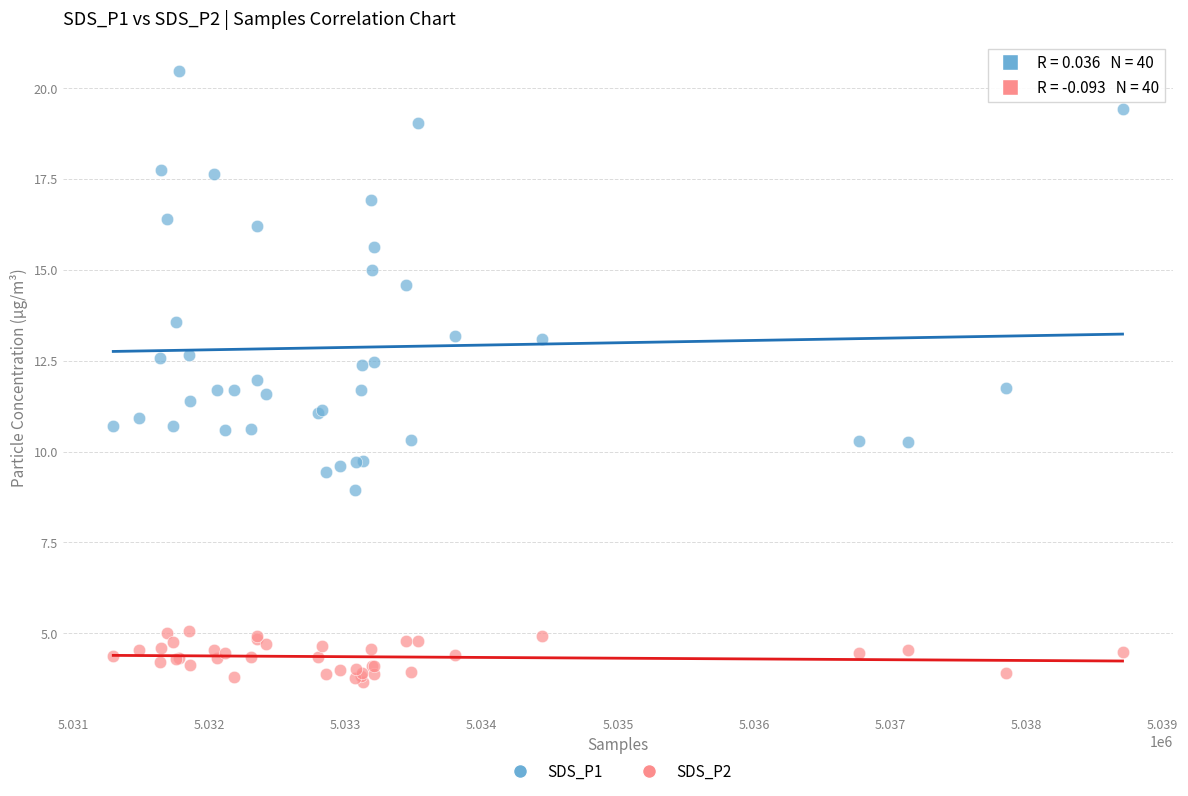

Which series has the widest spread of Y values?

SDS_P1